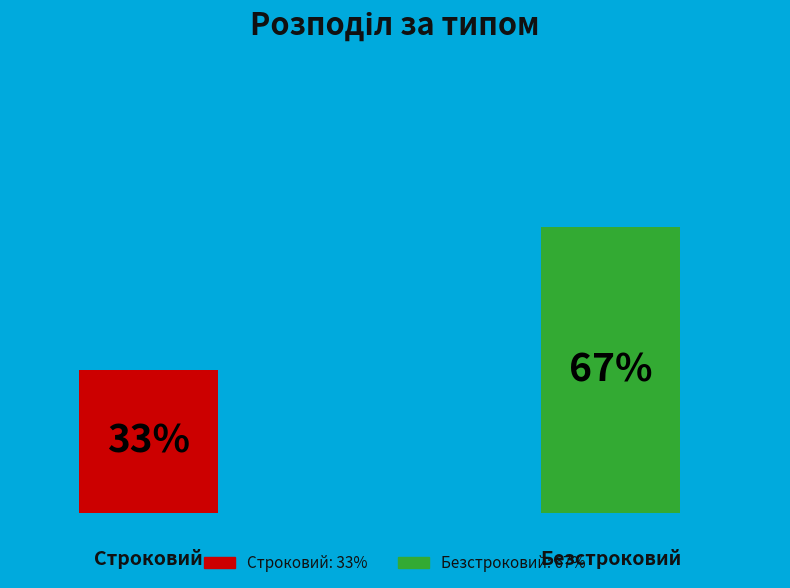

Which slice represents more than half of the pie?

Безстроковий